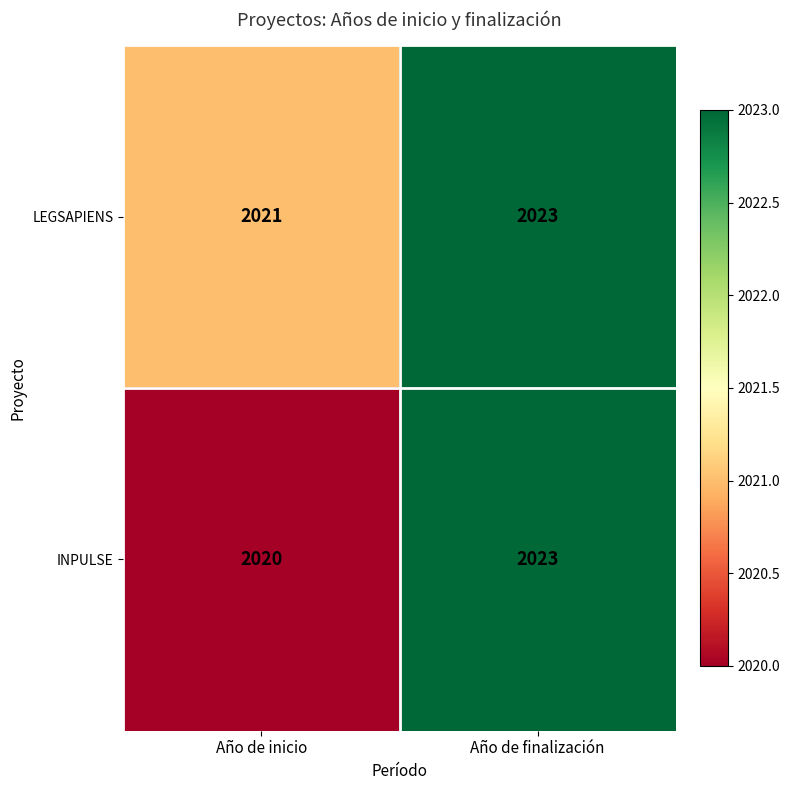

Reading left to right, extract all data points from this chart.

LEGSAPIENS: Año de inicio=2021	Año de finalización=2023
INPULSE: Año de inicio=2020	Año de finalización=2023